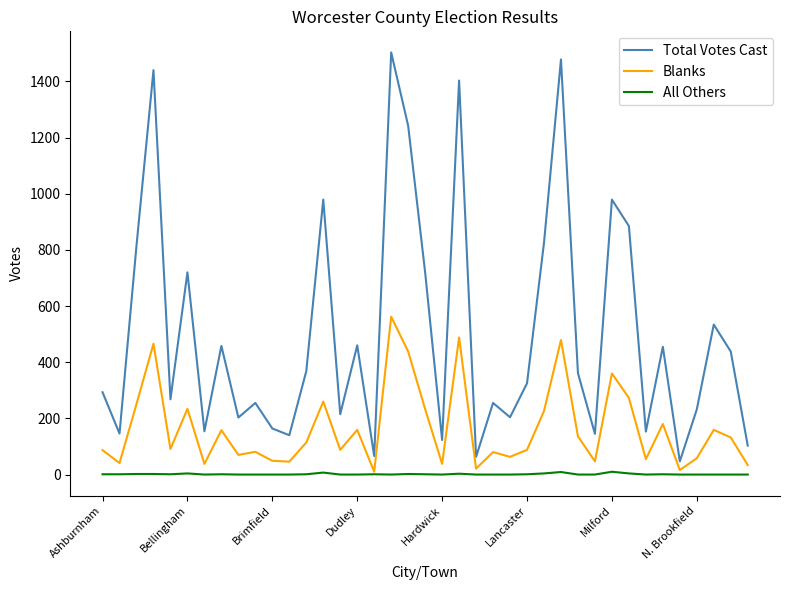

What is the maximum value shown in the chart?

1503